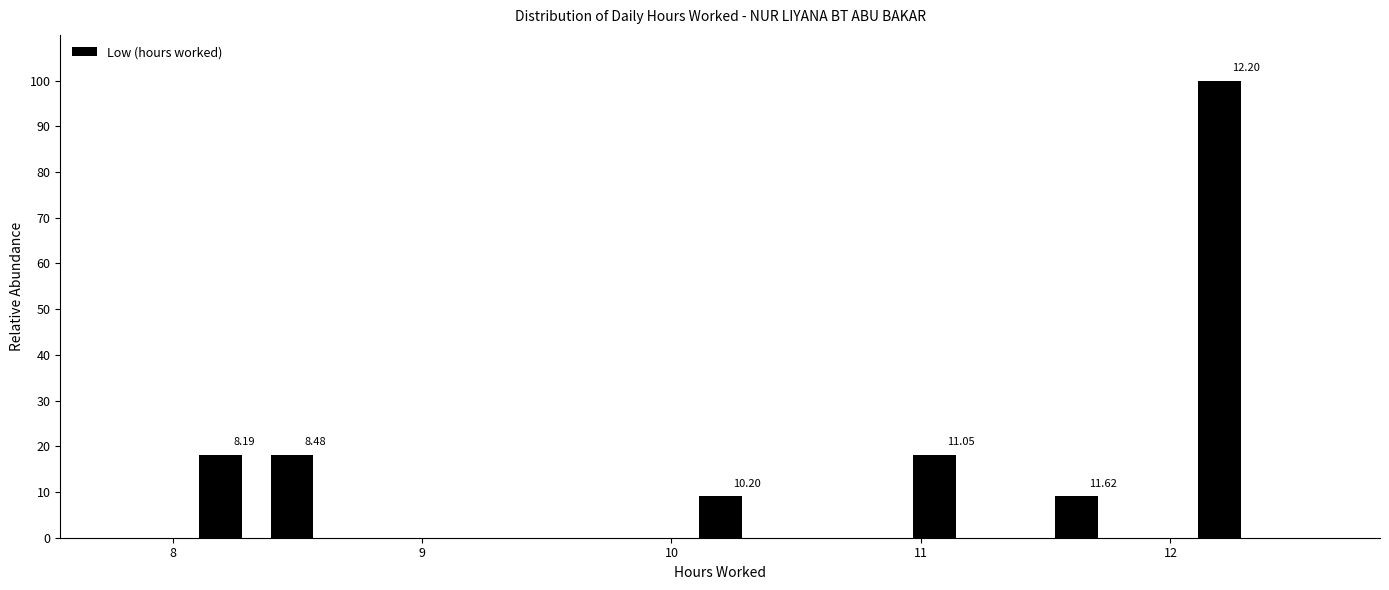

Around what value on the x-axis is the tallest bar? Give the approximate position of its centre, as read against the axis.

12.2